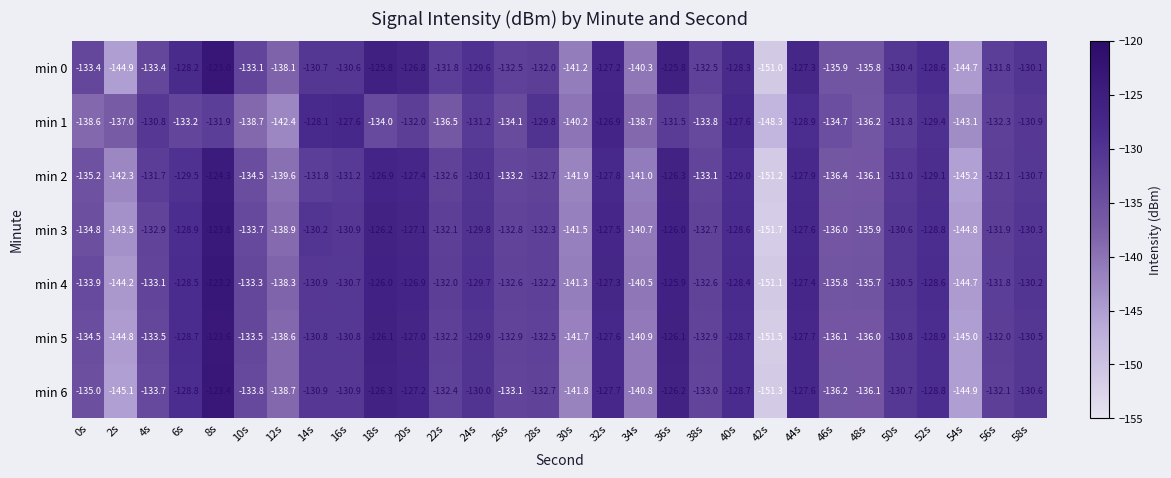

Where is min 6 nearest to the value -137?

46s